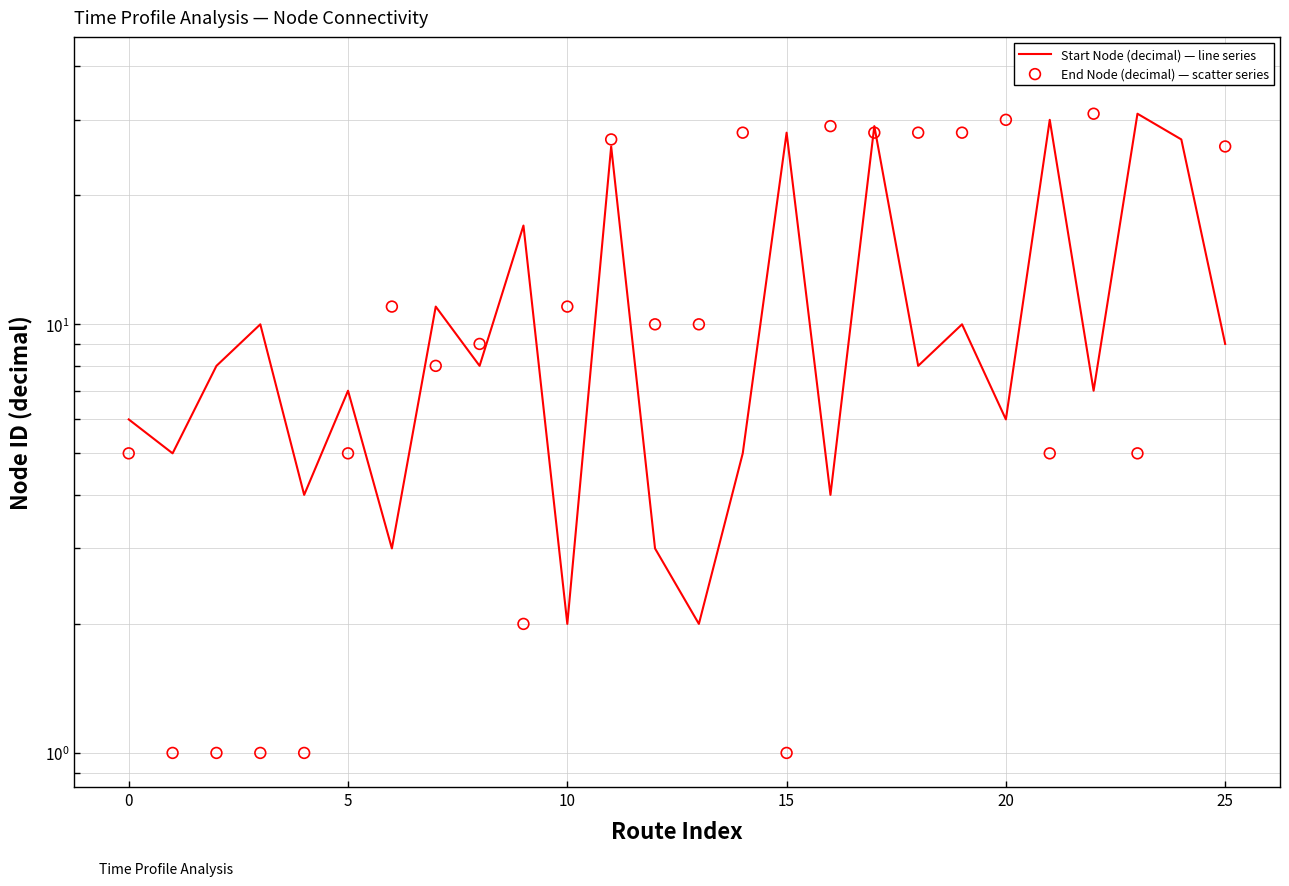

Which series has the largest Y range (max minus min)?

End Node (decimal) — scatter series